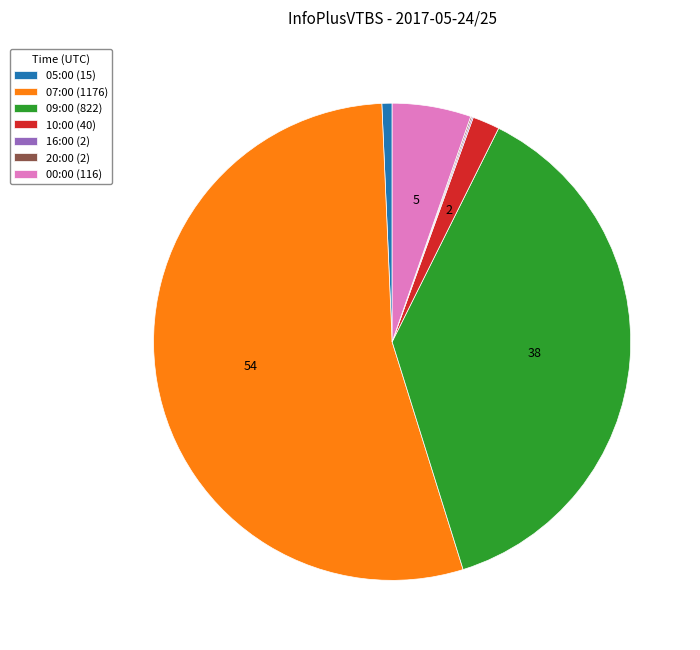

Between 05:00 and 07:00, which is larger?

07:00